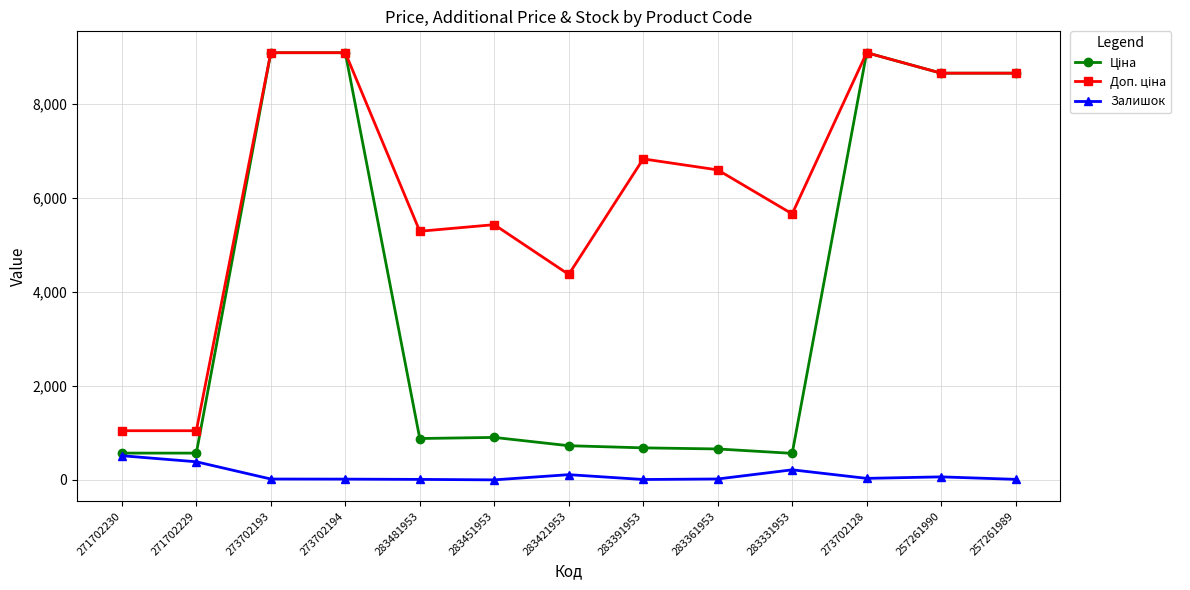

Is it true that Залишок equals 182.7 at 271702230?

False